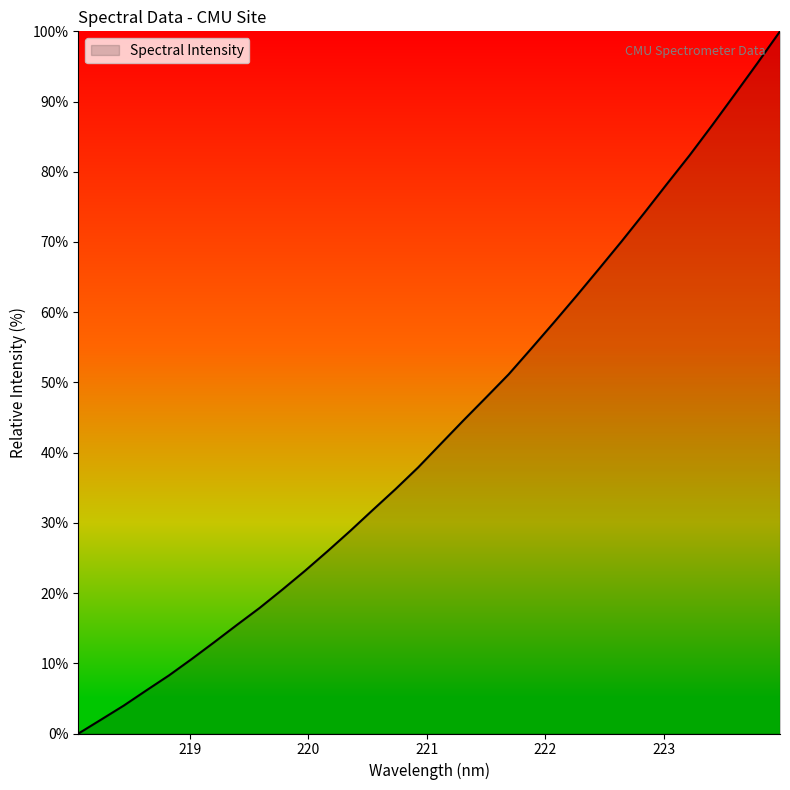

How many categories are shown in the chart?

32